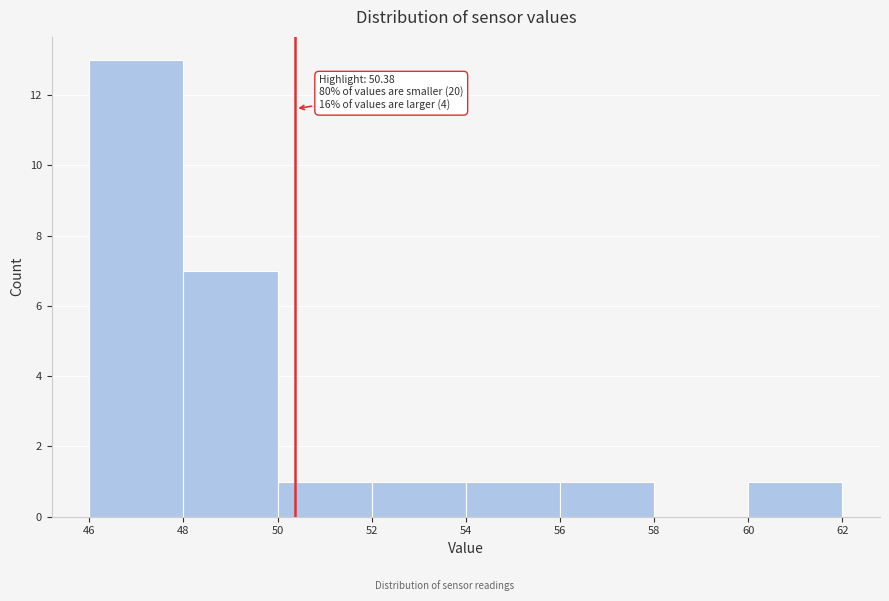

Which range on the x-axis has the tallest bar?

46 to 48